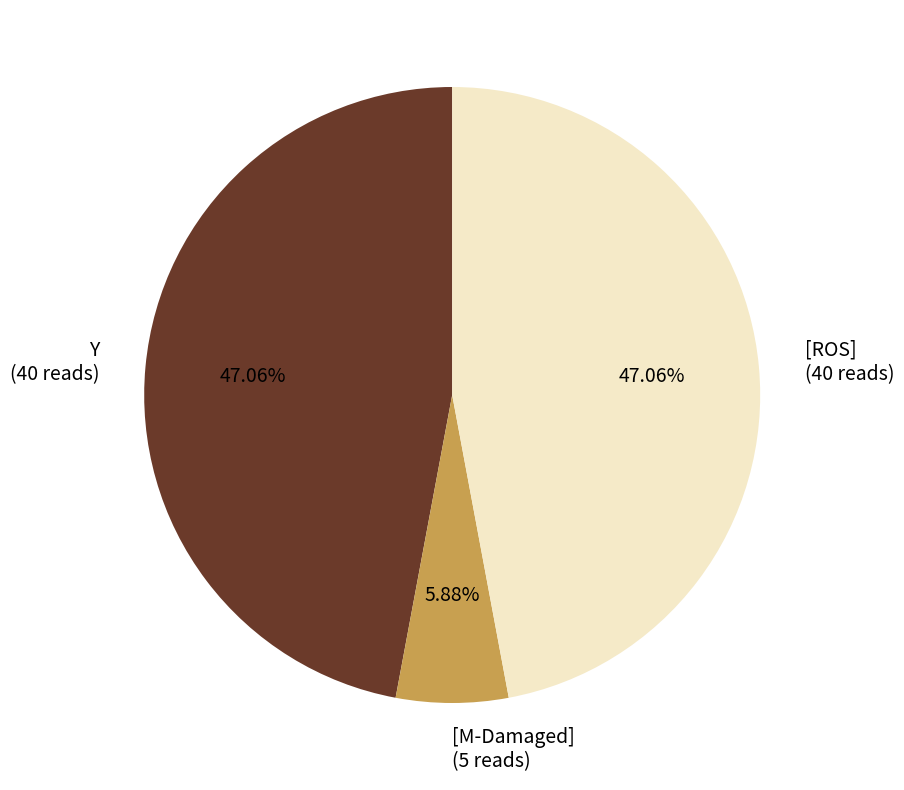

Is Y the majority of the pie?

No